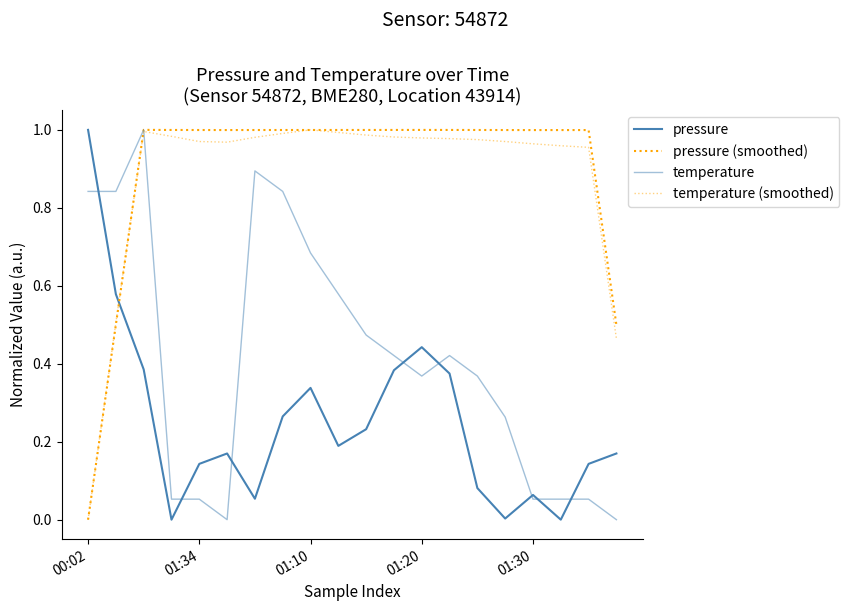

What is the greatest value displayed?

1.0